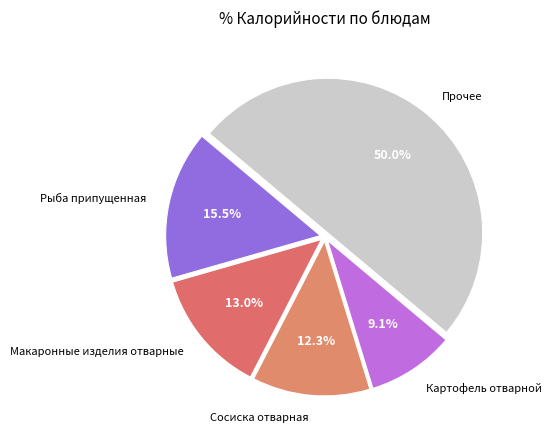

What is the ratio of the value at Картофель отварной to the value at Сосиска отварная?

0.7